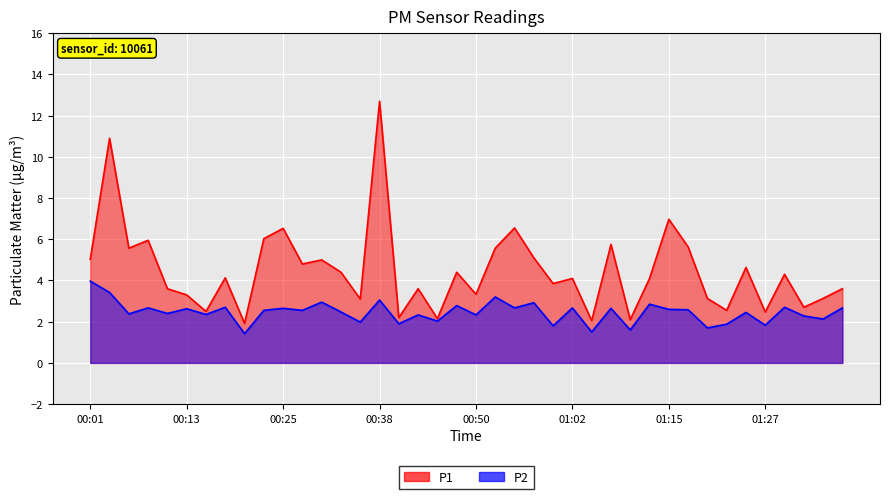

What is the greatest value displayed?

12.7